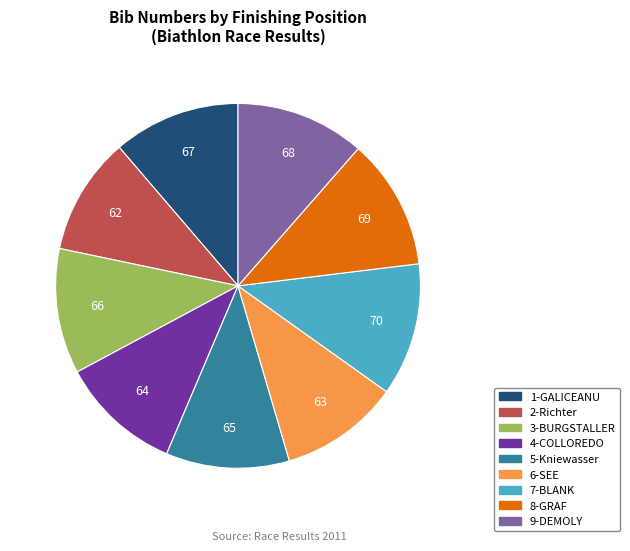

Is there a majority slice in this chart?

No